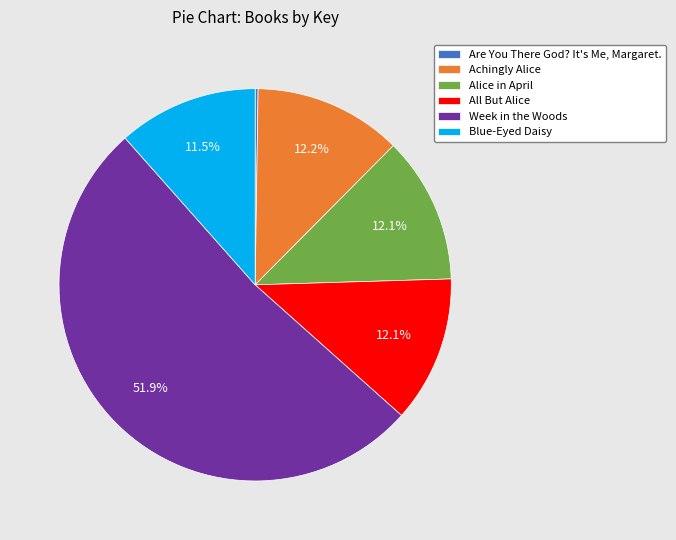

To the nearest percent, what is the difference between the largest and smallest slice percentages?

52%